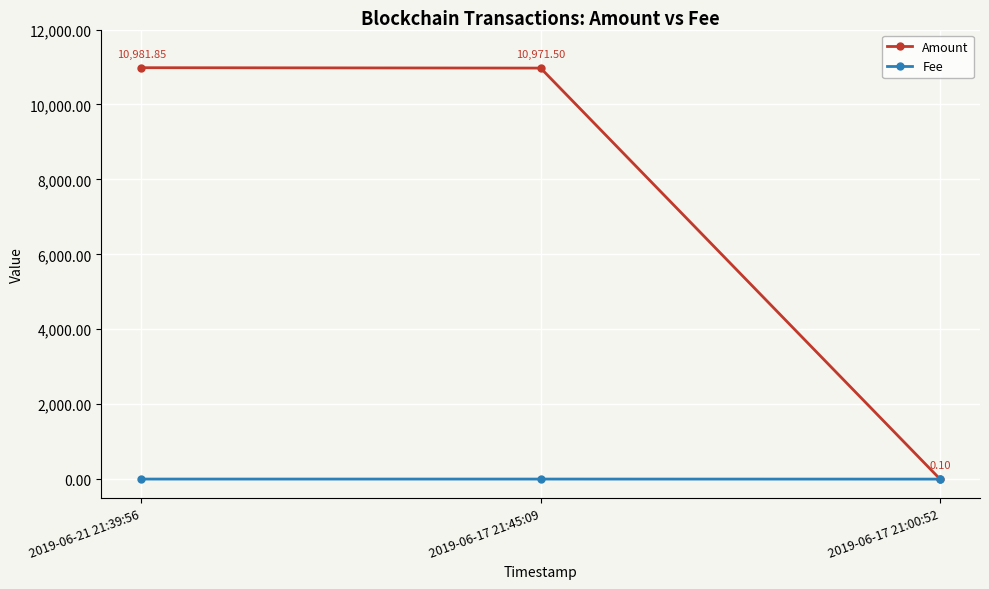

What are all the series names shown in the legend?

Amount, Fee